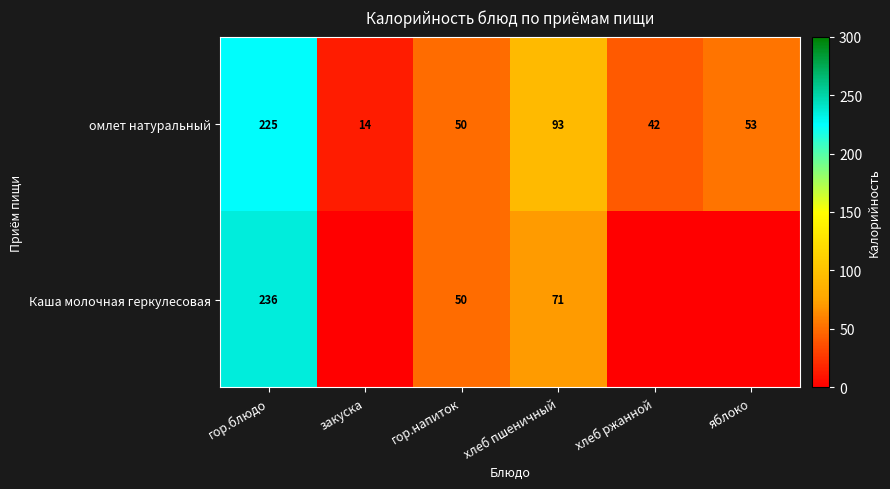

The Каша молочная геркулесовая series shows 236 at гор.блюдо. True or false?

True